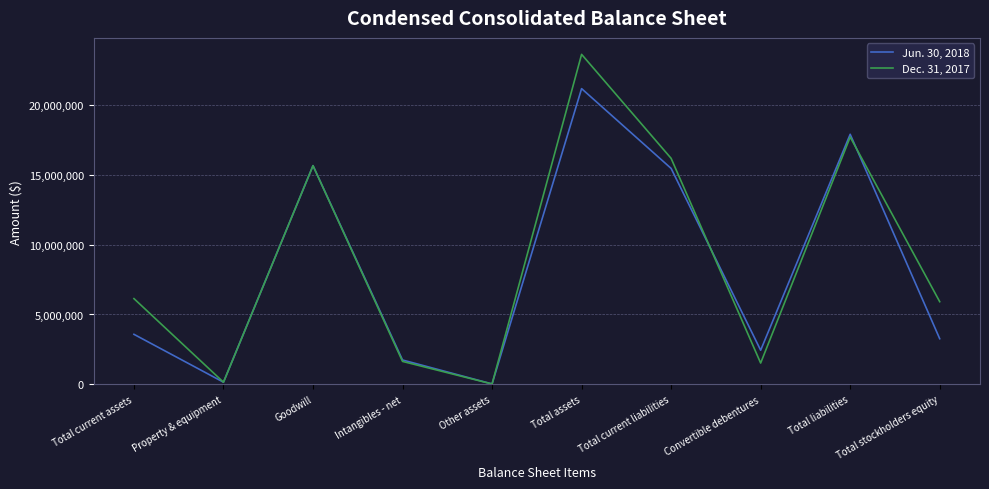

At how many categories does at least one series exceed 17452200?

2